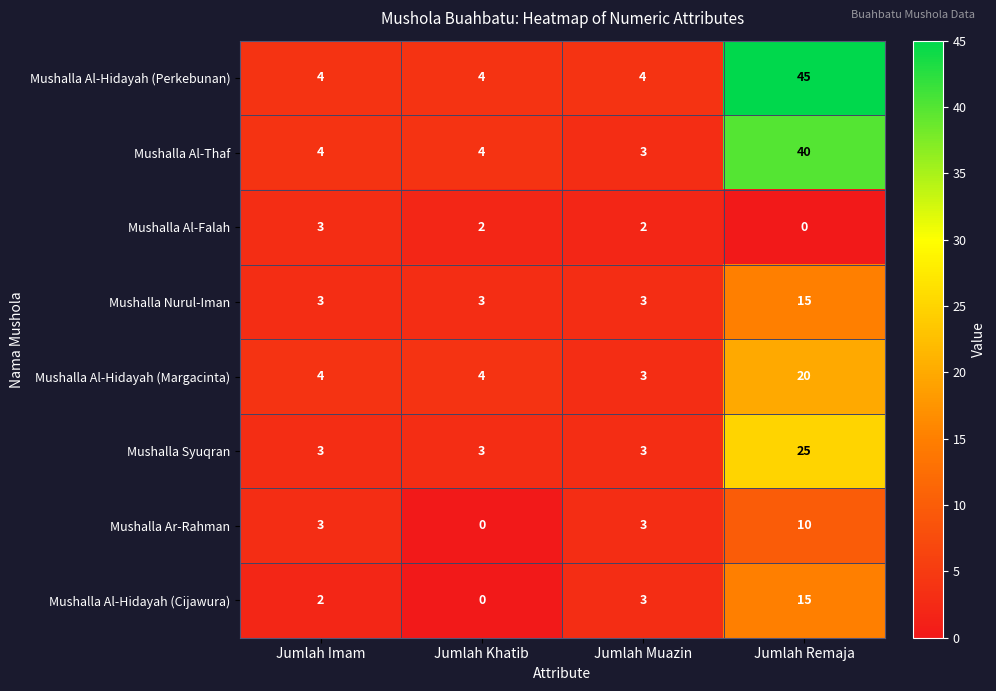

Rank the categories by Mushalla Al-Hidayah (Cijawura) value from lowest to highest.

Jumlah Khatib, Jumlah Imam, Jumlah Muazin, Jumlah Remaja